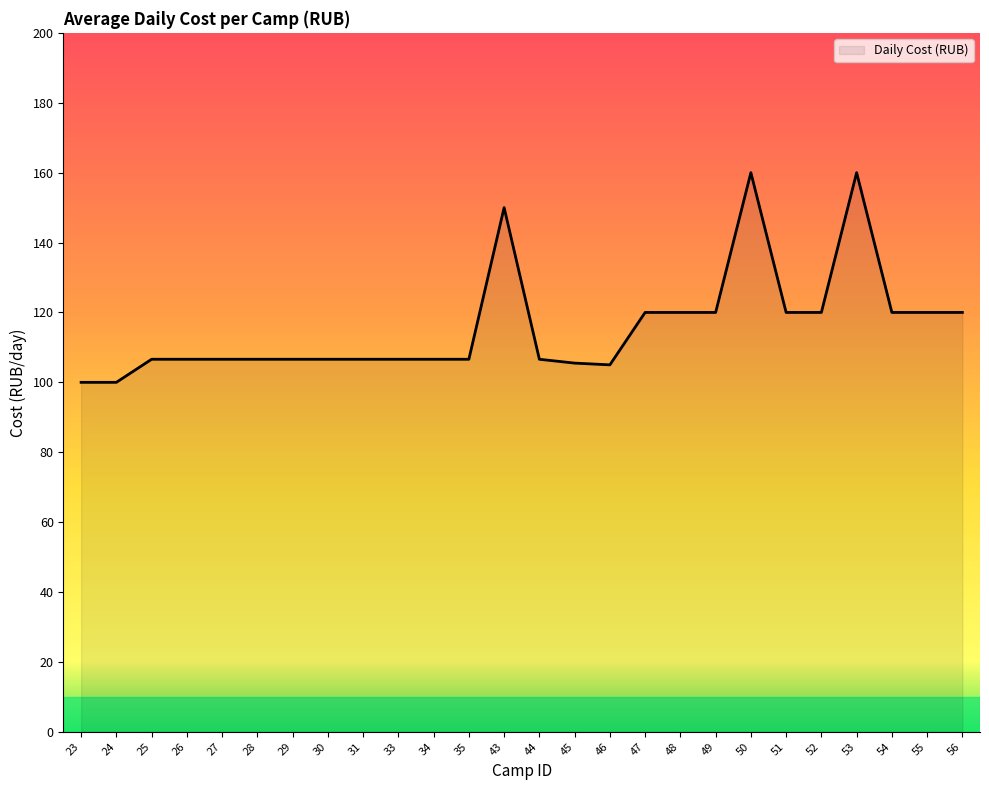

What is the minimum value shown in the chart?

100.0